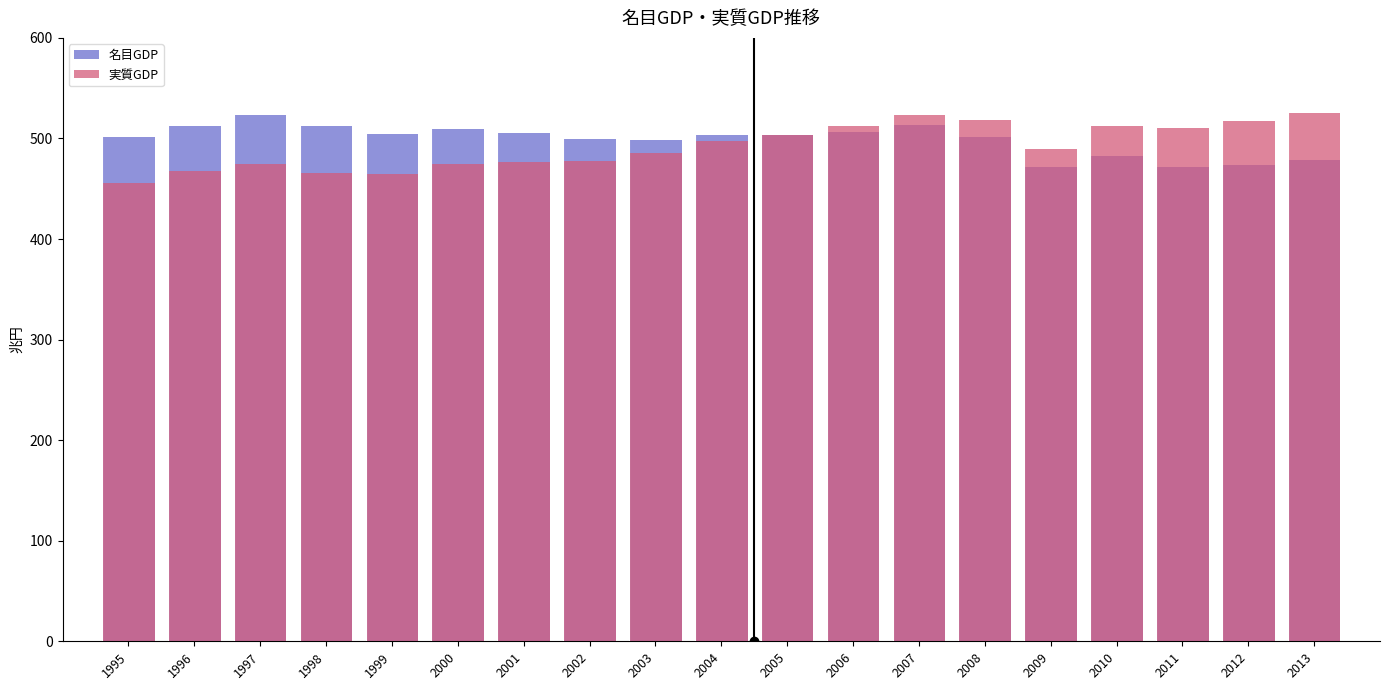

Is it true that 実質GDP equals 753.1 at 1999?

False